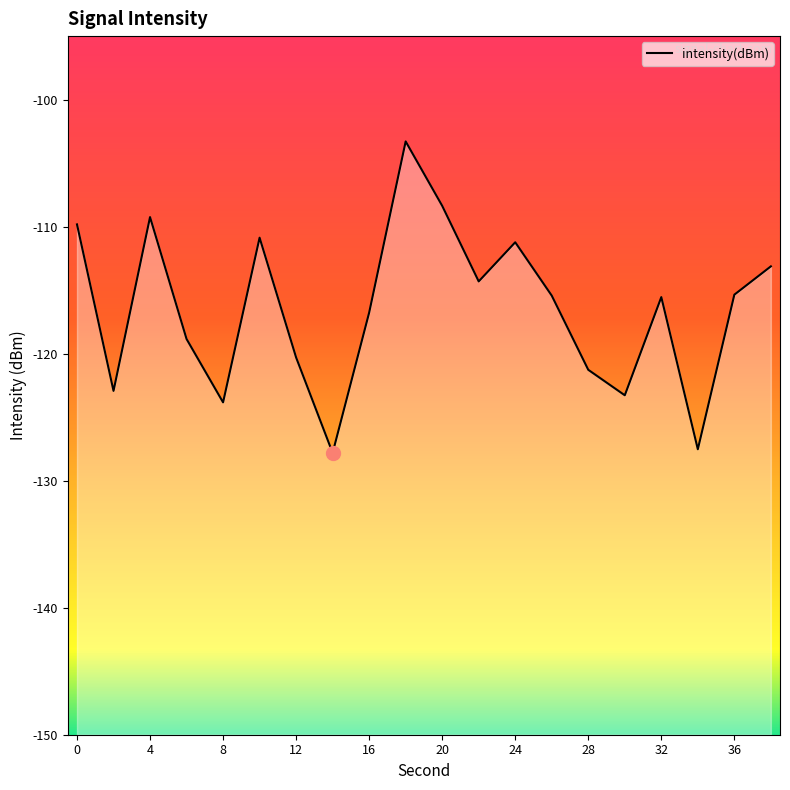

What is the greatest value displayed?

-103.3